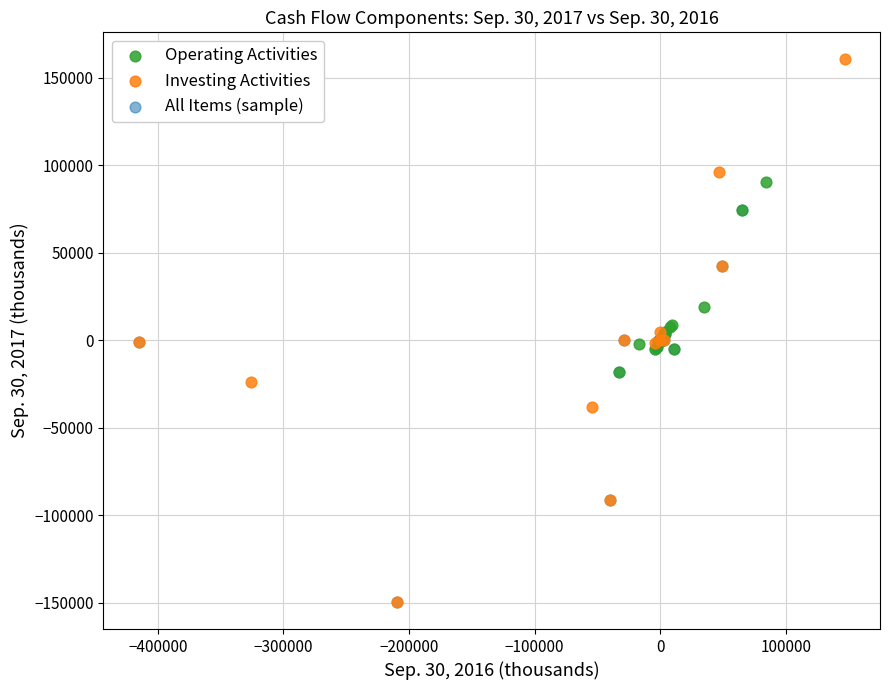

What are all the series names shown in the legend?

Operating Activities, Investing Activities, All Items (sample)